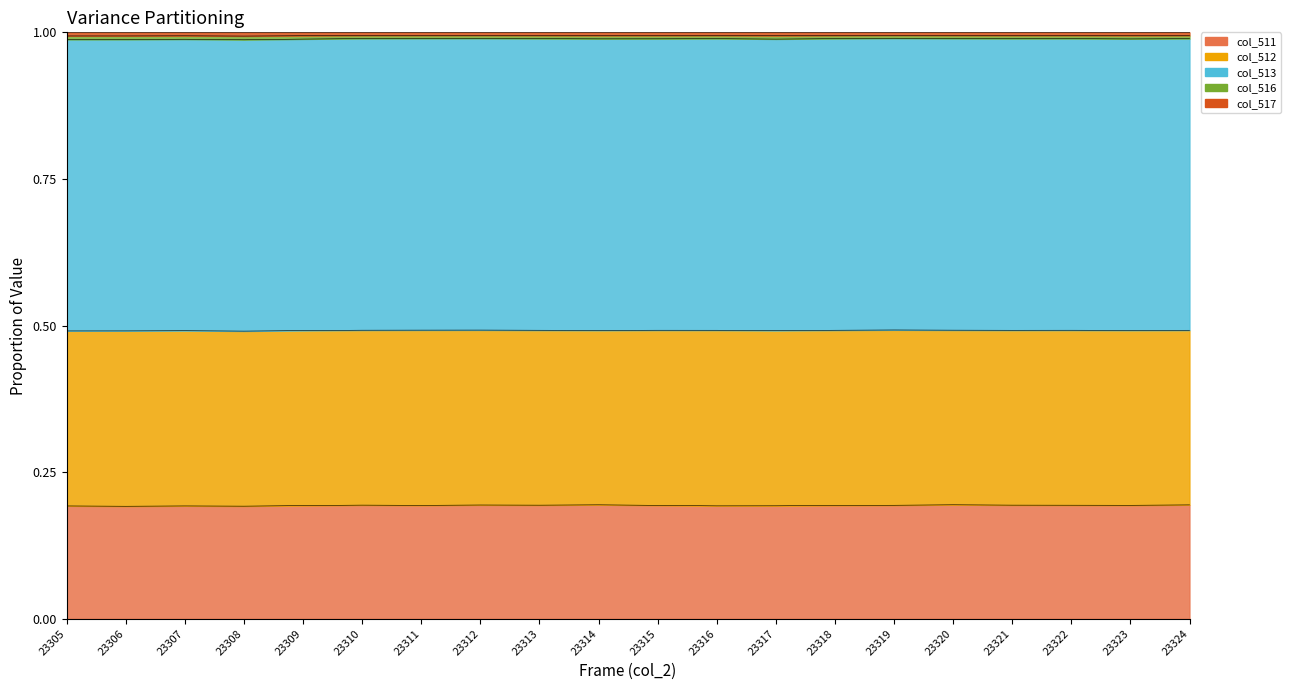

True or false: col_511 and col_516 intersect in this chart.

False